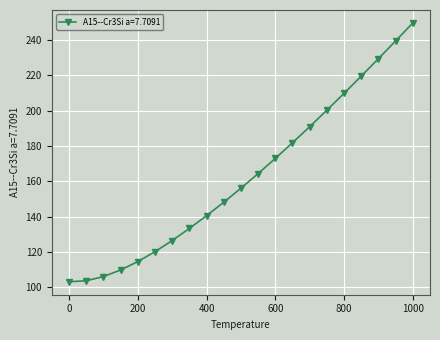

What is the smallest value displayed?

103.0